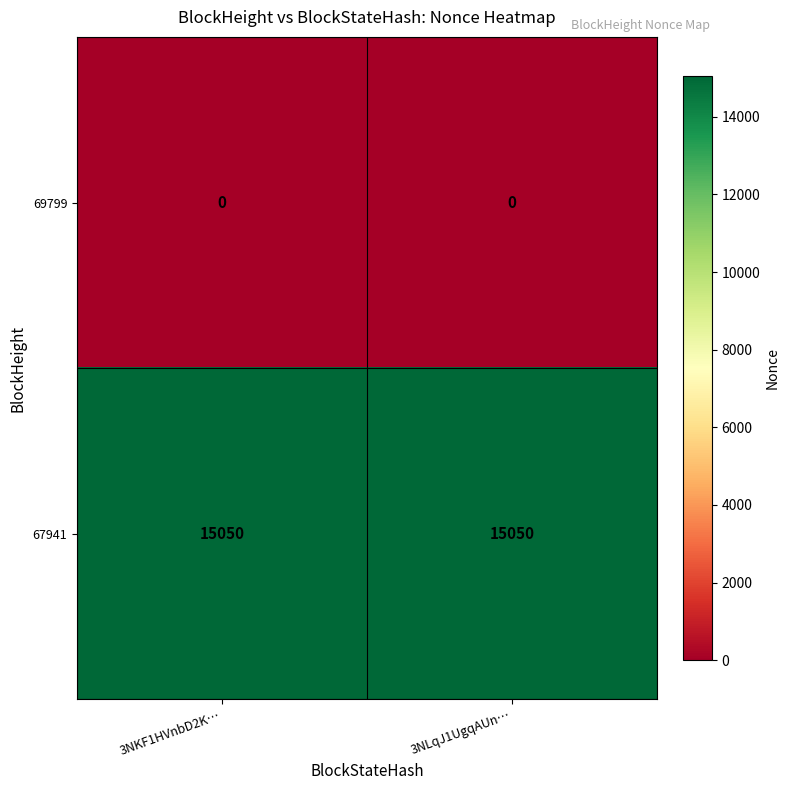

What is the total value across all series at 3NLqJ1UgqAUn…?

15050